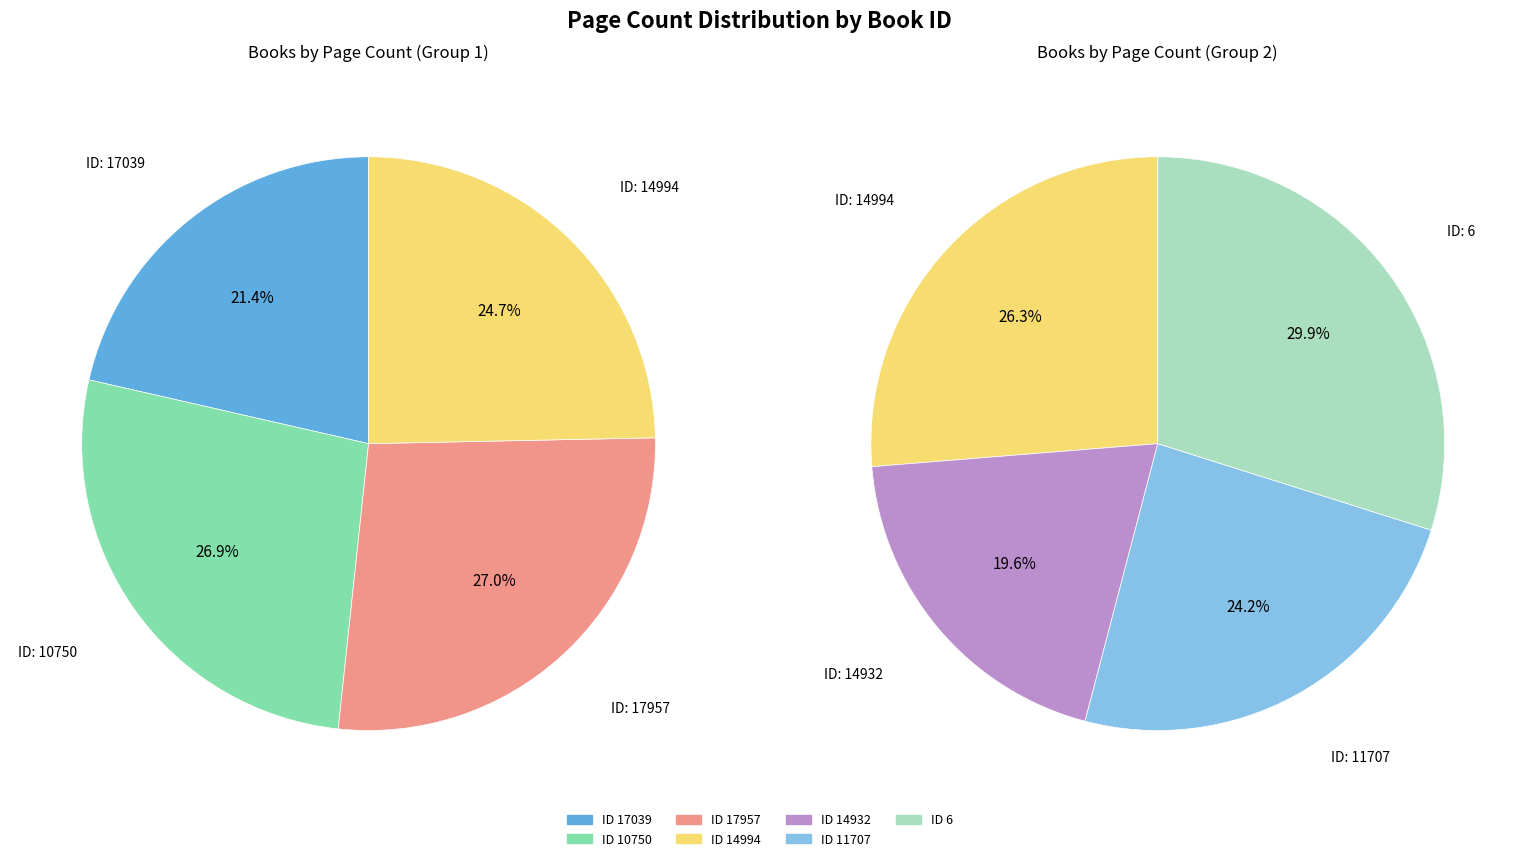

To the nearest percent, what is the difference between the largest and smallest slice percentages?

6%